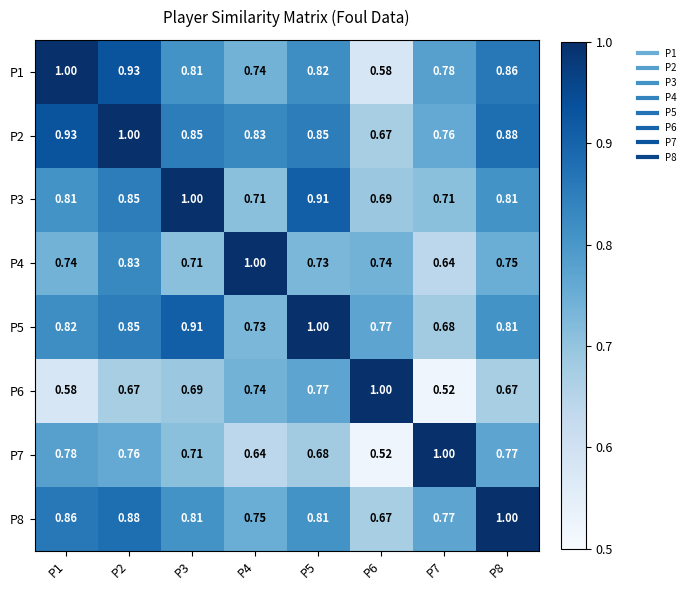

Is the value of P2 at P4 greater than the value of P4 at P7?

Yes